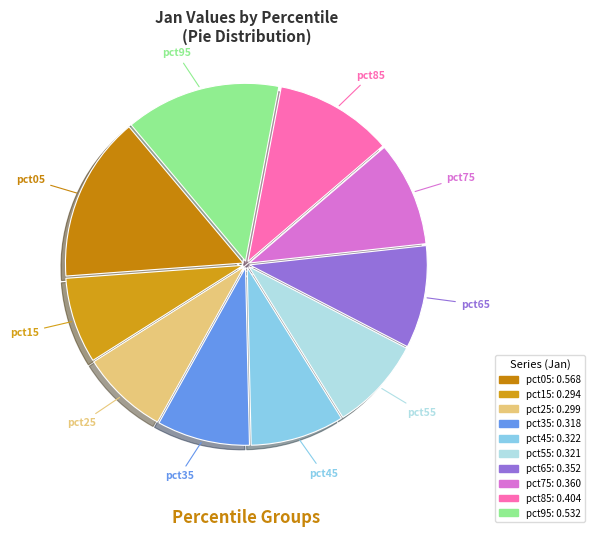

How many segments does this pie chart have?

10